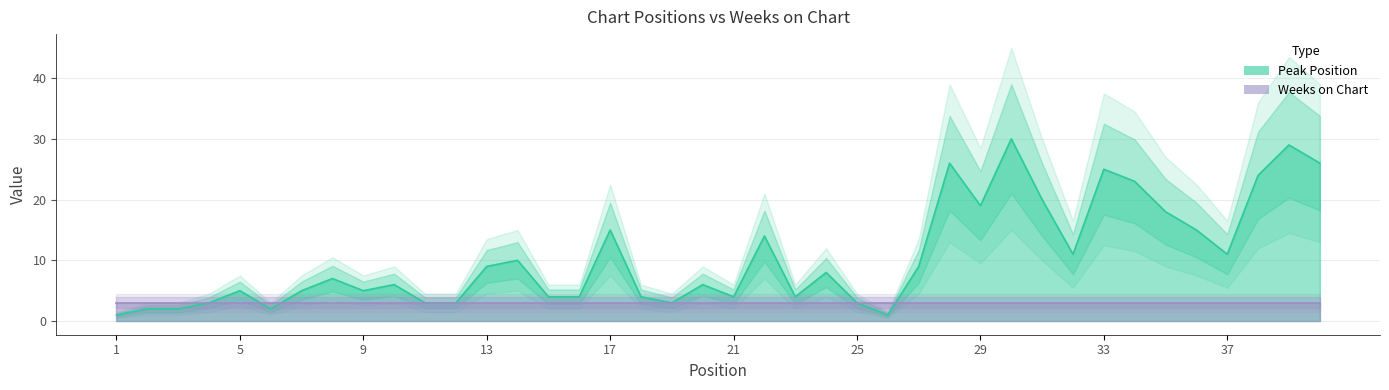

Reading left to right, list all the values displayed in this chart.

Peak Position: 1	2	2	3	5	2	5	7	5	6	3	3	9	10	4	4	15	4	3	6	4	14	4	8	3	1	9	26	19	30	20	11	25	23	18	15	11	24	29	26
Weeks on Chart: 3	3	3	3	3	3	3	3	3	3	3	3	3	3	3	3	3	3	3	3	3	3	3	3	3	3	3	3	3	3	3	3	3	3	3	3	3	3	3	3